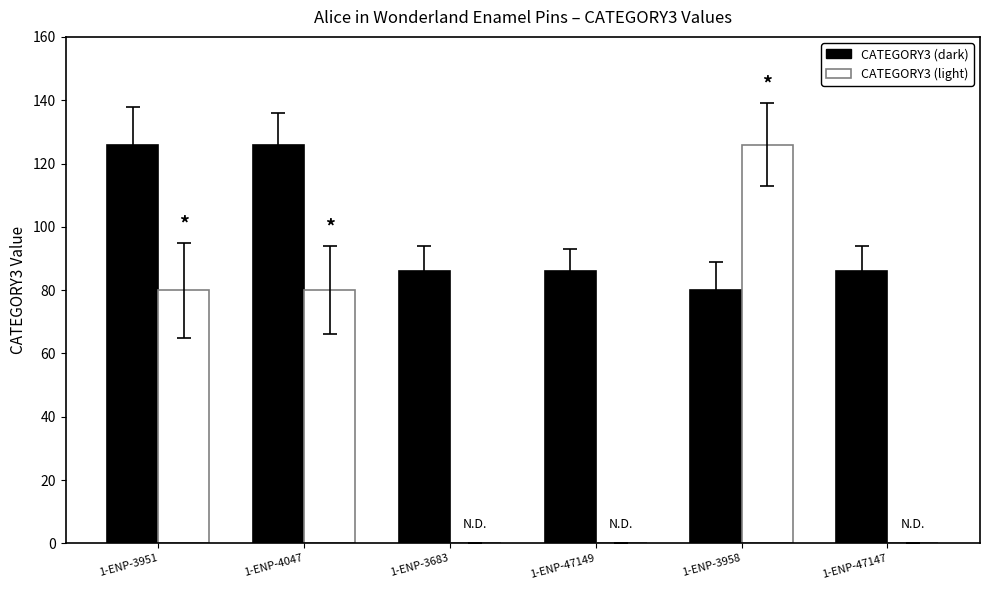

Where does the CATEGORY3 (dark) series first go above 86?

1-ENP-3951